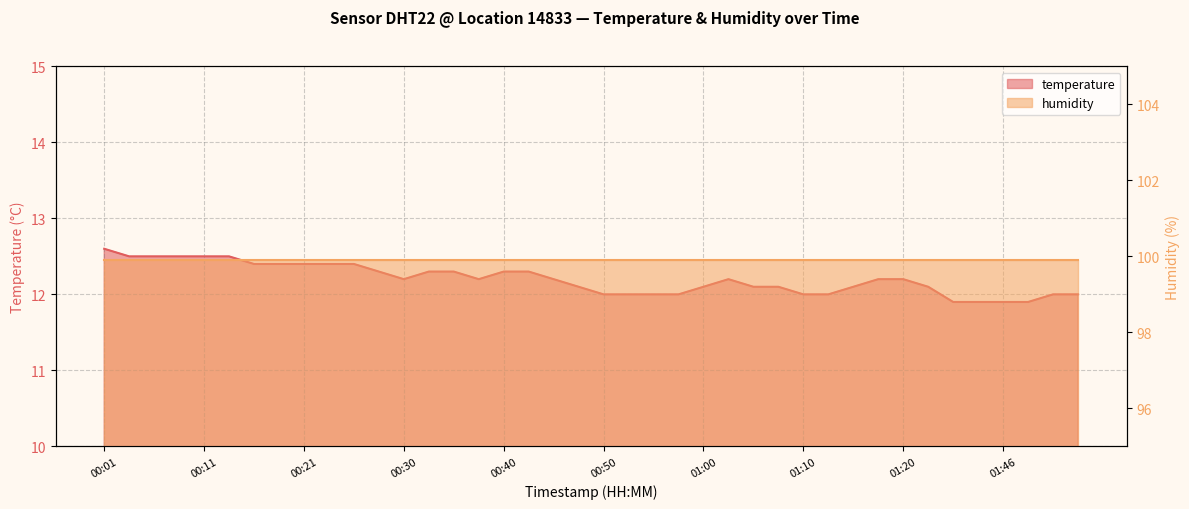

True or false: the data shows 12.3 at 00:28.

True